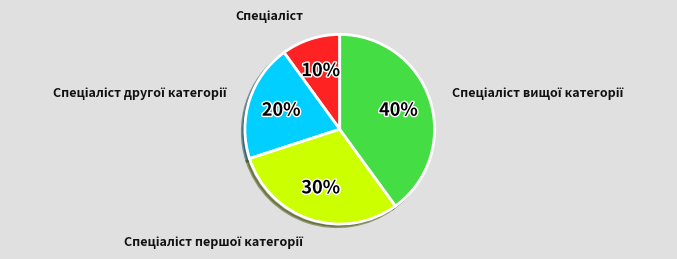

Is there a majority slice in this chart?

No